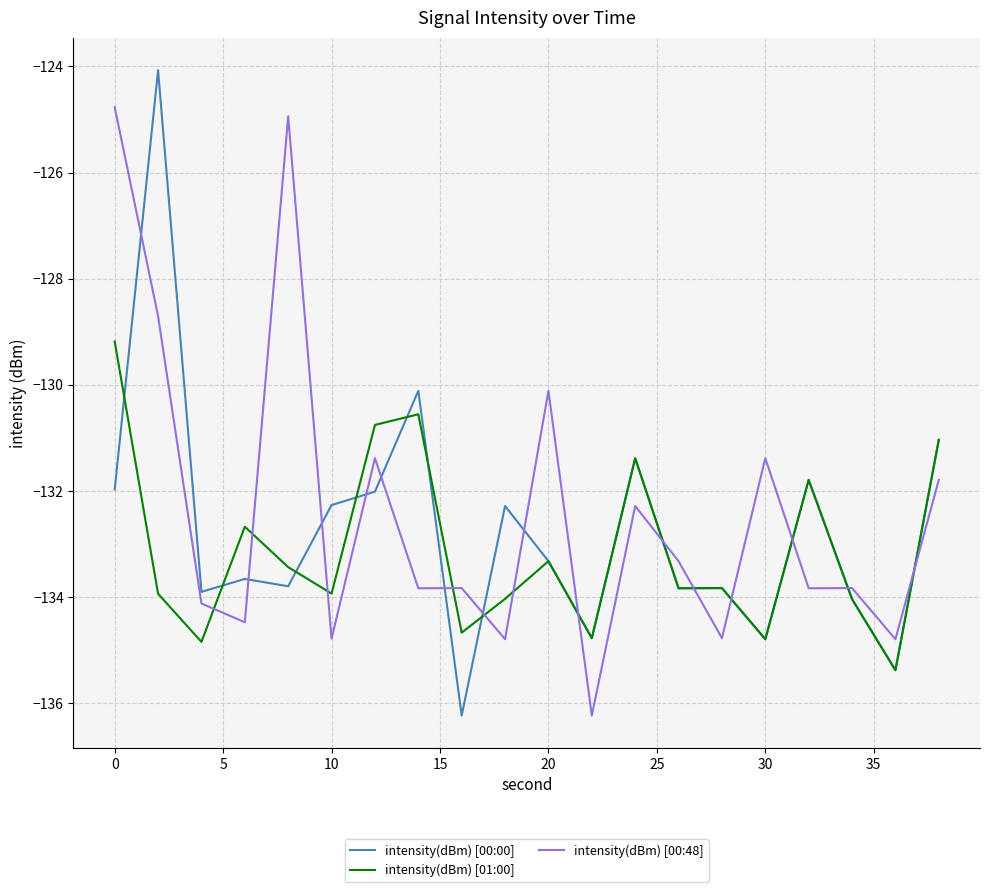

What are all the series names shown in the legend?

intensity(dBm) [00:00], intensity(dBm) [01:00], intensity(dBm) [00:48]